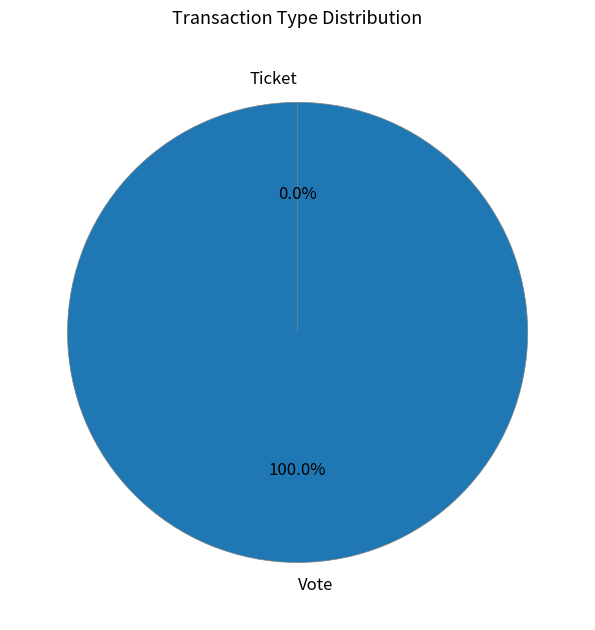

Combined, what portion of the pie is Vote and Ticket?

100.0%